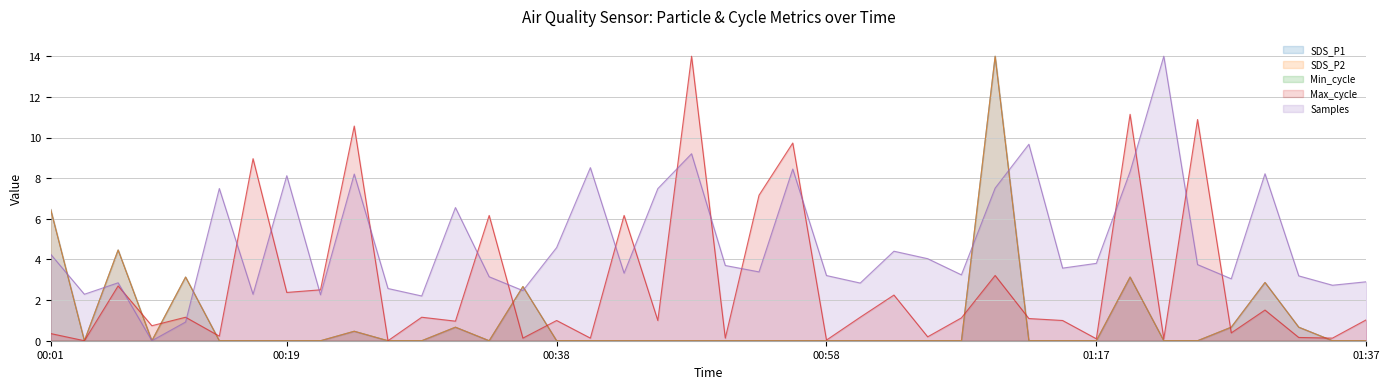

Is it true that Samples equals 14.0 at 01:22?

True